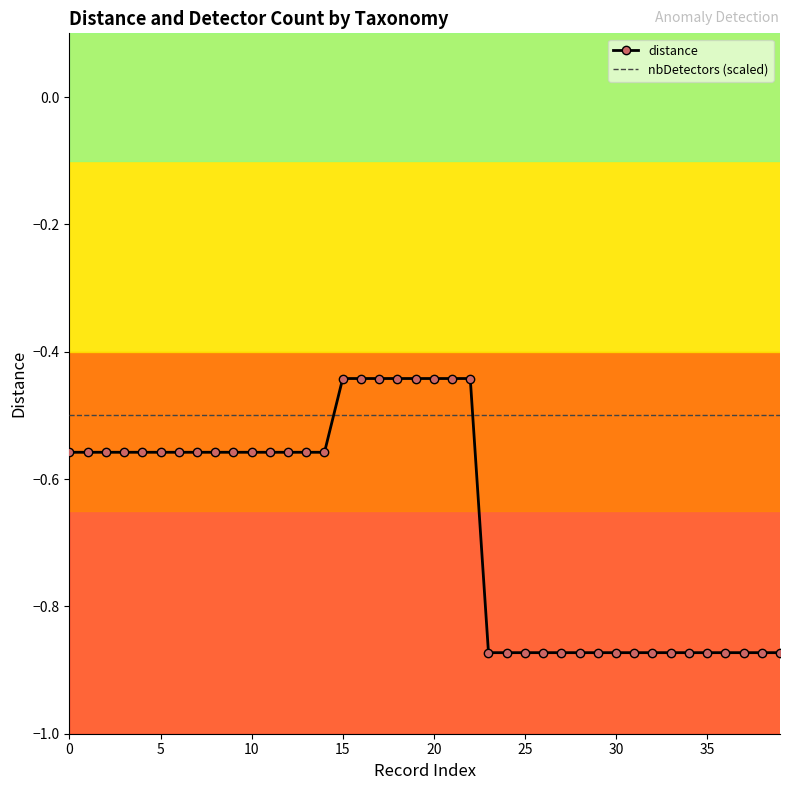

Which series has the largest total across all categories?

nbDetectors (scaled)